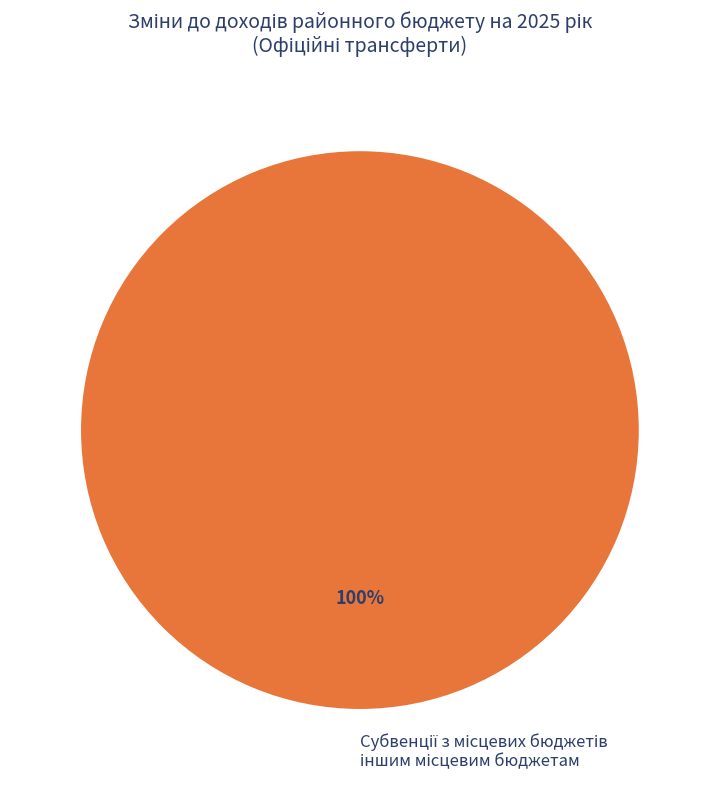

Is there any slice that represents more than half of the pie?

Yes